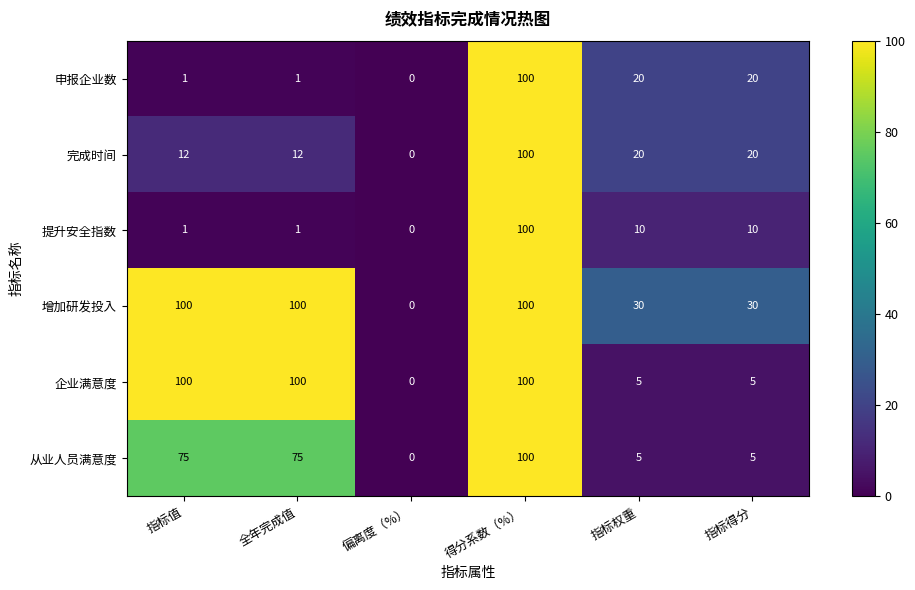

True or false: 申报企业数 has a value of 166 at 得分系数（%）.

False